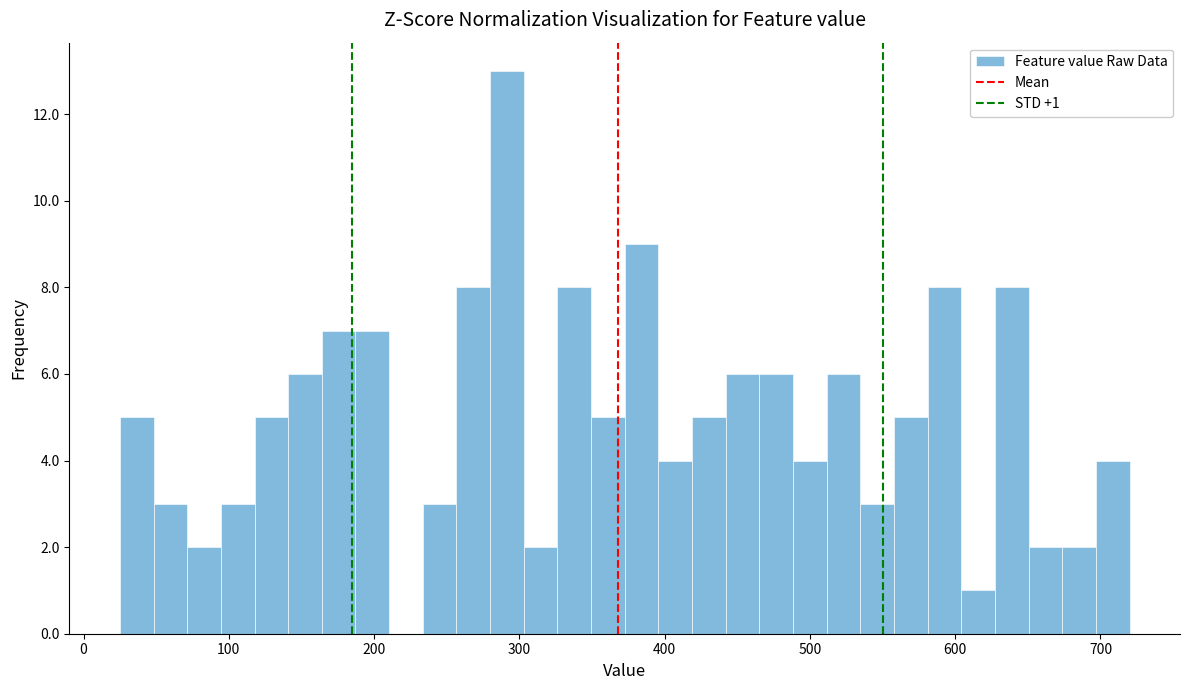

Read against the x-axis, roughly where is the centre of the tallest bar?

290